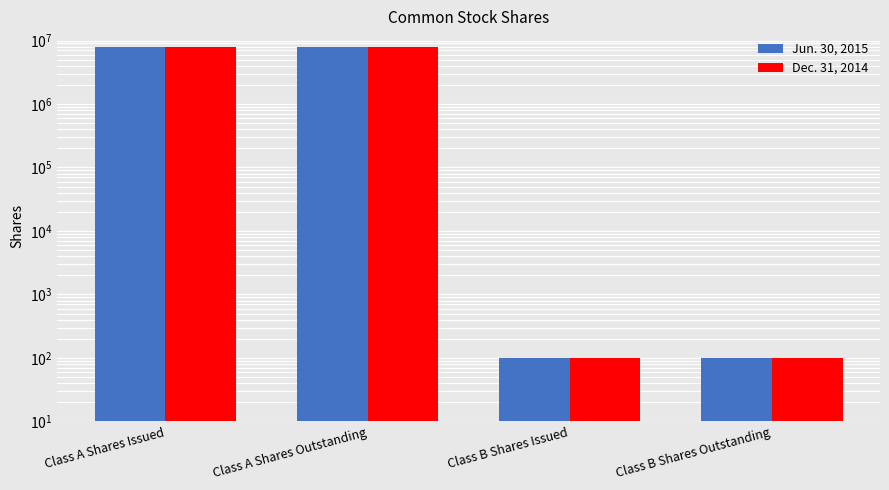

The value of Jun. 30, 2015 at Class A Shares Issued is 4245529. True or false?

False